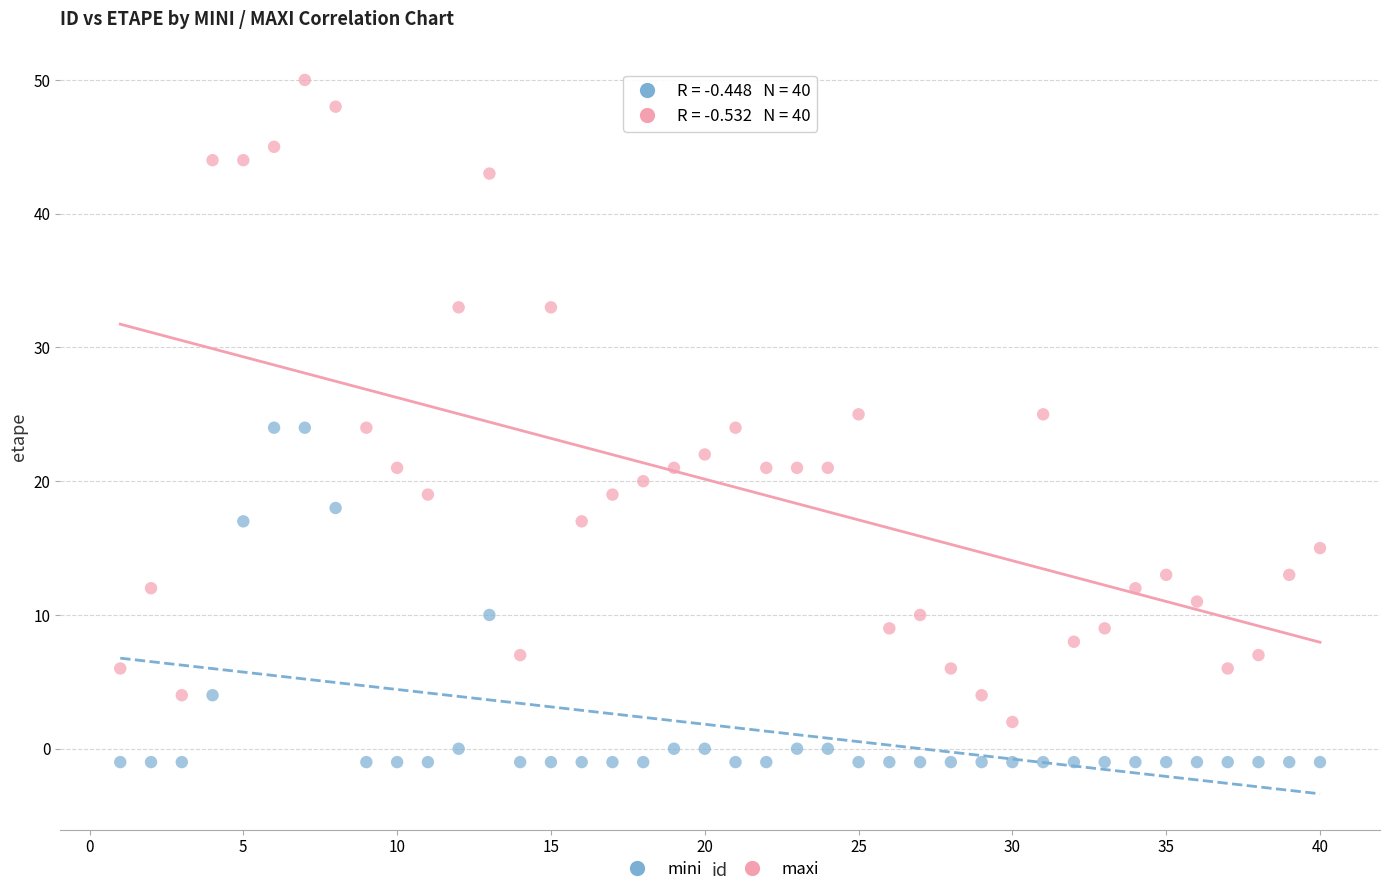

What is the X range (max minus min) for the scatter plot?

39